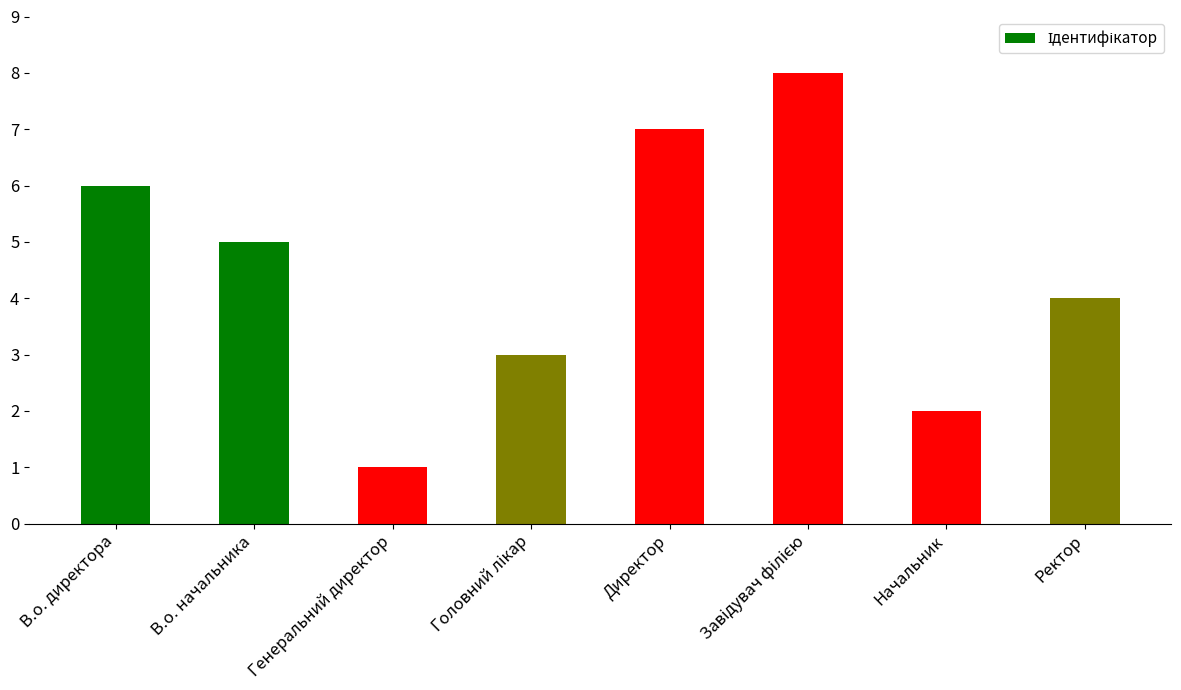

Reading left to right, transcribe all the data shown in this chart.

6	5	1	3	7	8	2	4